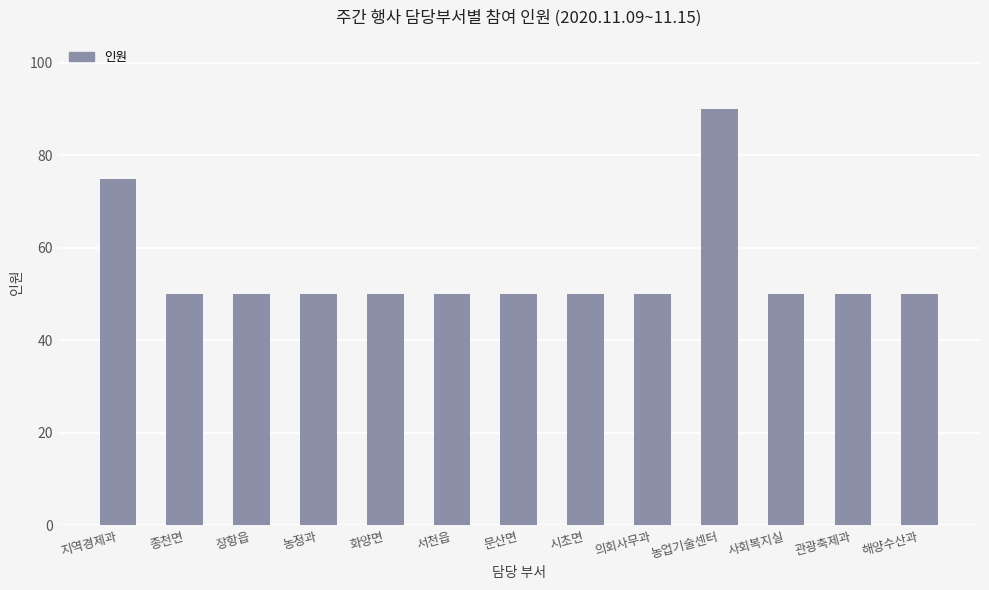

What is the difference between the maximum and minimum values?

40